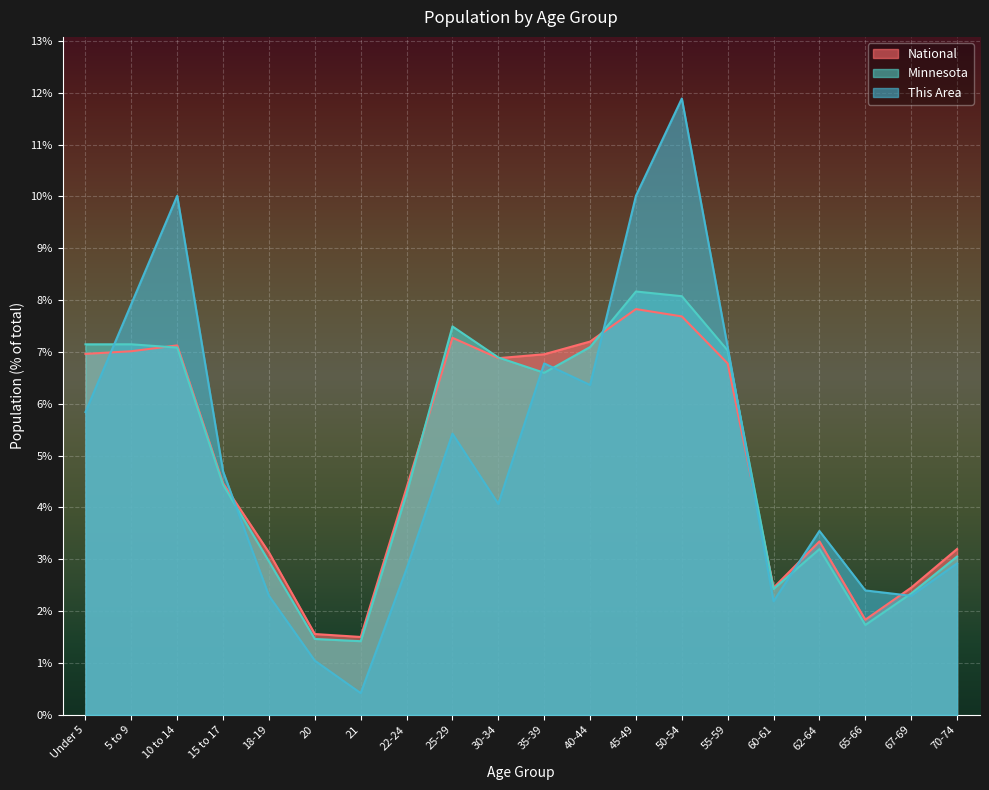

The value of This Area at 50-54 is 15.9. True or false?

False